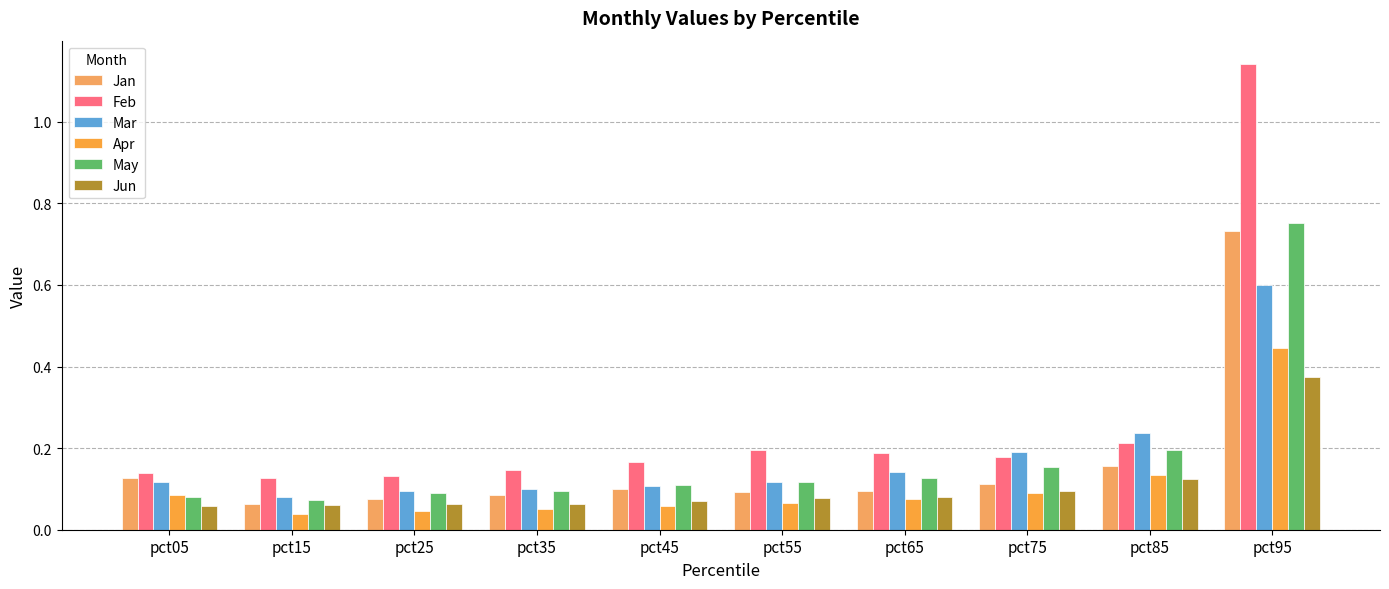

What is the sum of the Mar values at pct85 and pct65?

0.4